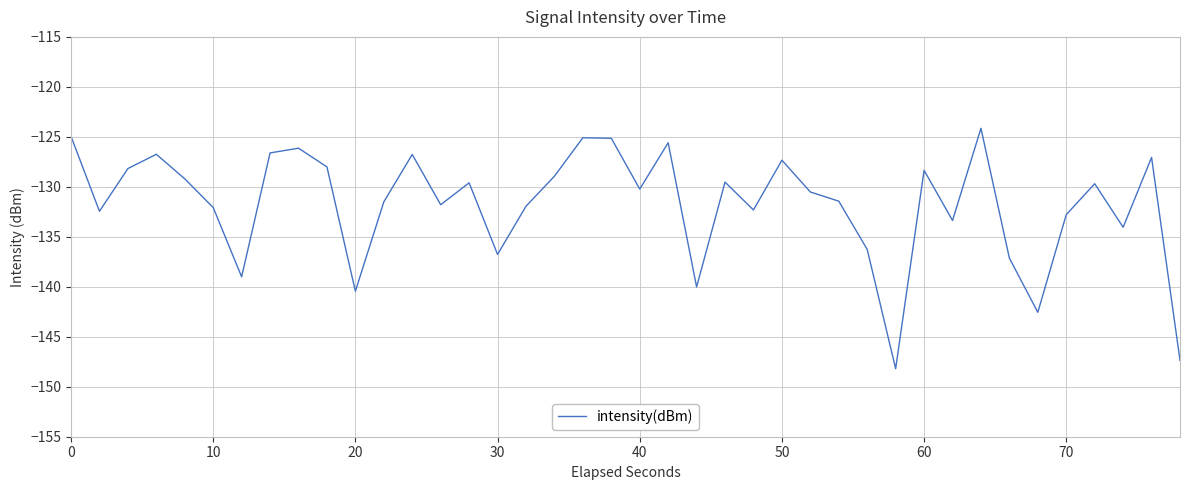

What is the minimum value shown in the chart?

-148.2